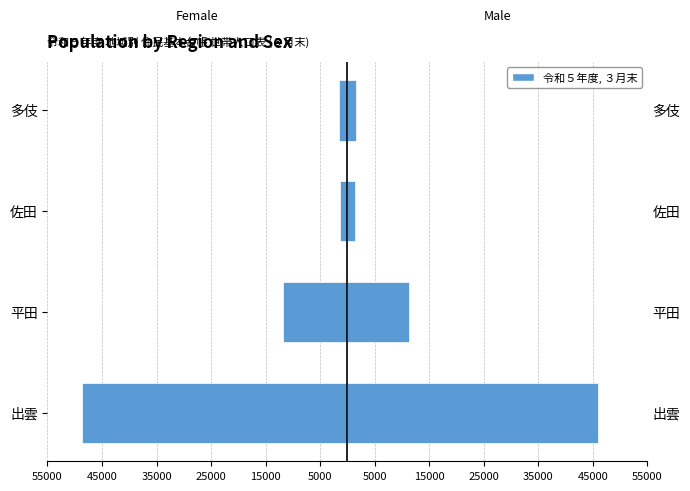

What is the difference between the maximum and minimum values in the 男 (Male) series?

44492